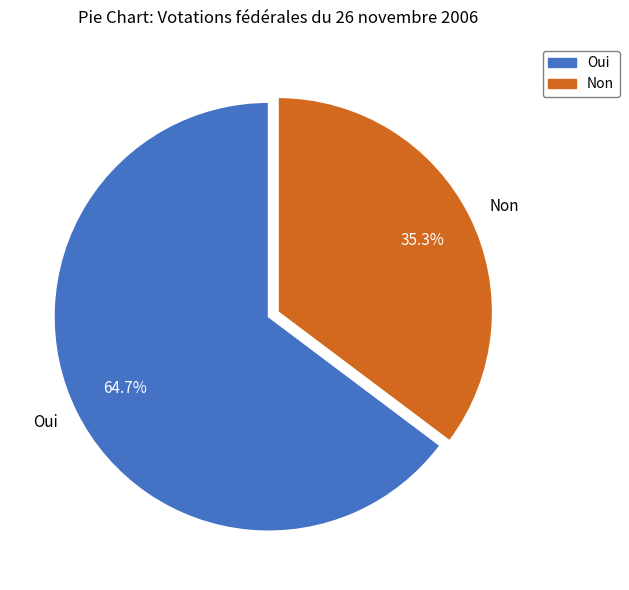

What percentage do Non and Oui together represent?

100.0%